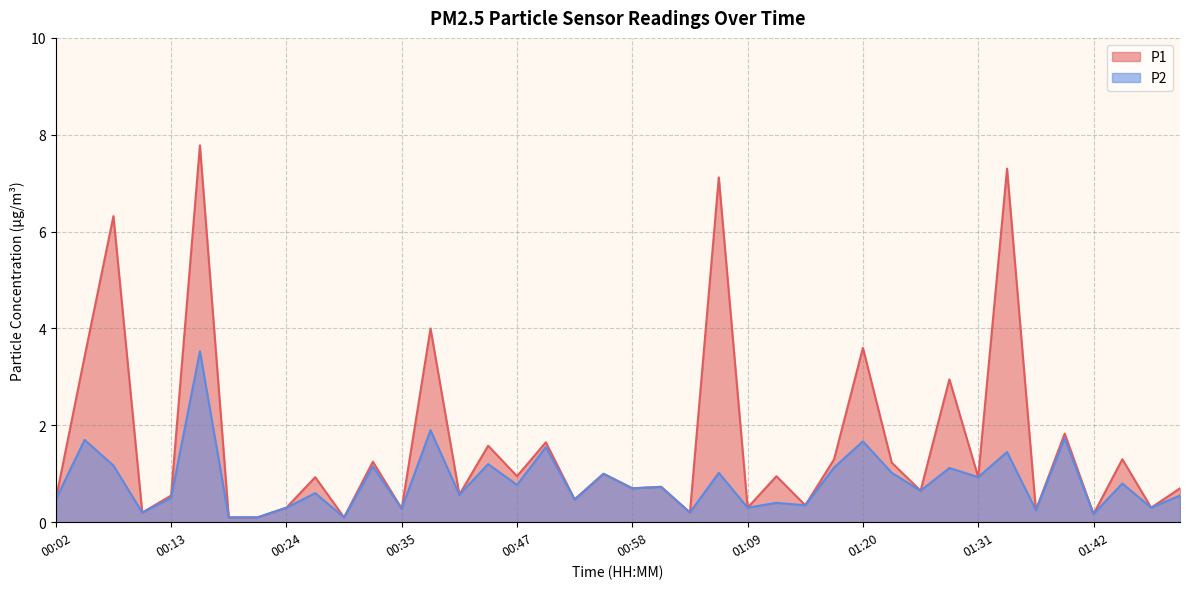

At 00:38, list the series in order from smallest to largest.

P2, P1